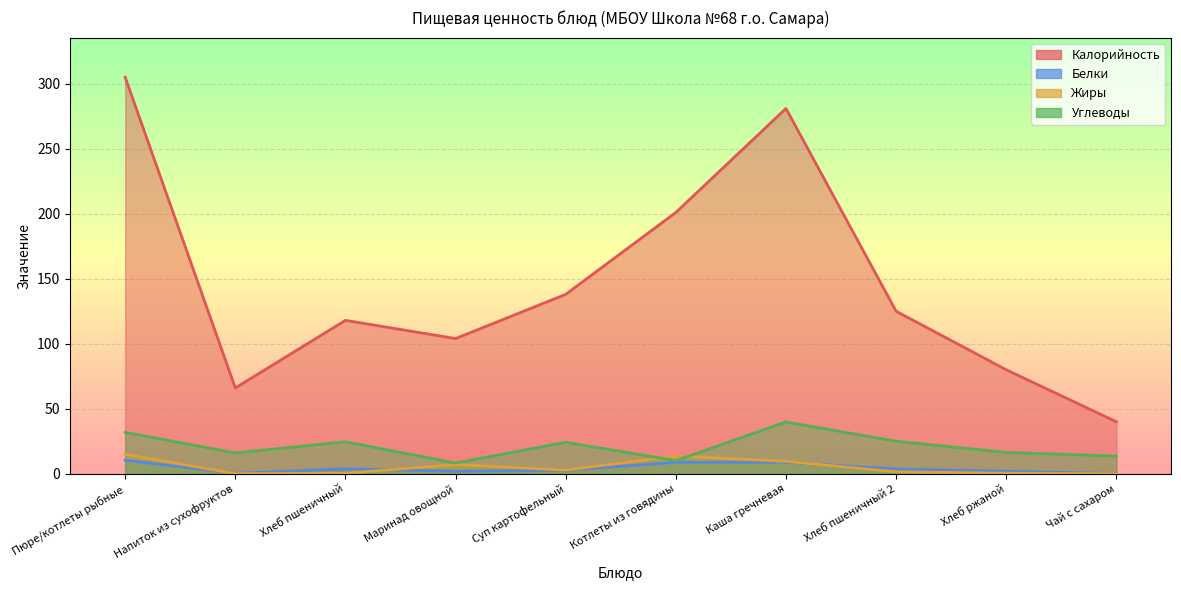

Read the Калорийность value at Каша гречневая.

281.0